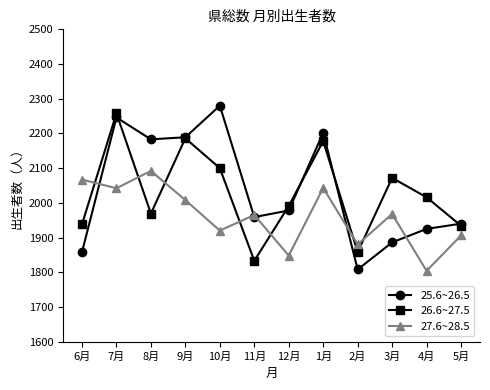

What is the difference between the maximum and minimum values in the 27.6~28.5 series?

288